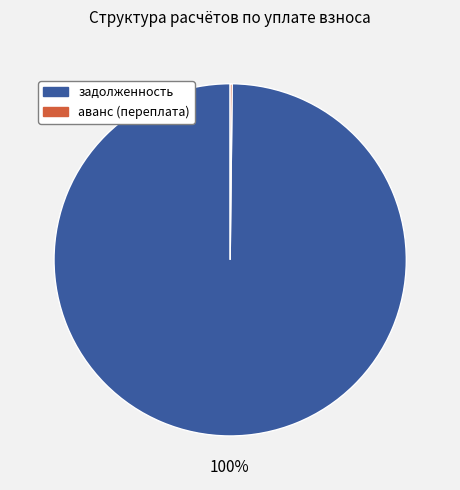

Which slice is the largest?

задолженность